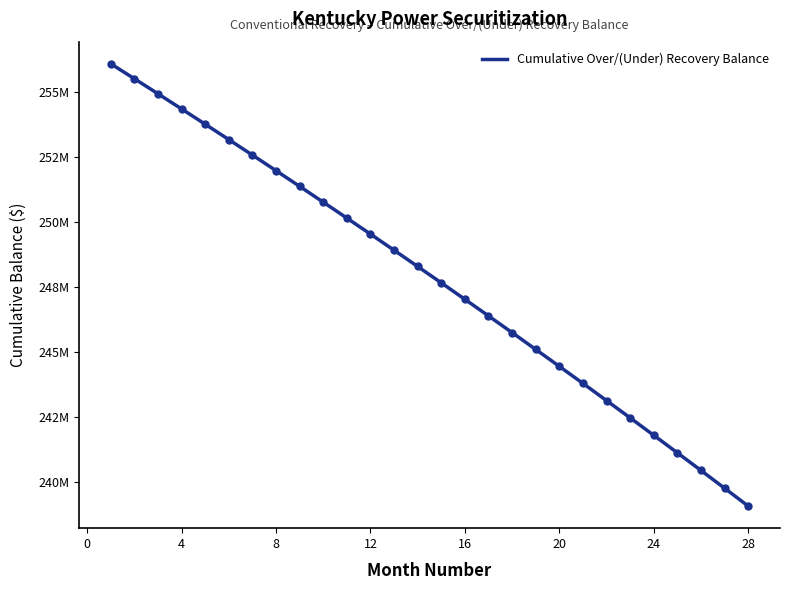

Reading left to right, list all the values displayed in this chart.

256091824.9	255516761.7	254937721.0	254354675.3	253767596.8	253176457.7	252581229.9	251981885.2	251378394.9	250770730.5	250158863.1	249542763.6	248922402.7	248297751.0	247668778.8	247035456.3	246397753.2	245755639.4	245109084.2	244458057.1	243802527.0	243142462.9	242477833.3	241808606.7	241134751.2	240456234.9	239773025.6	239085090.7